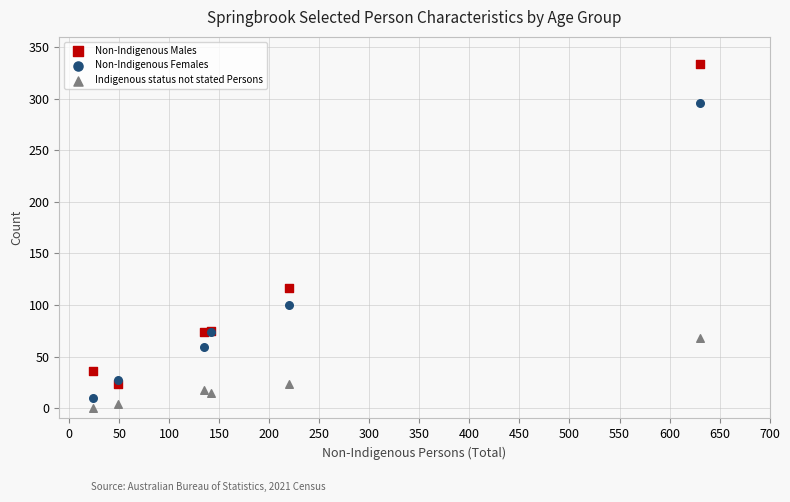

Which series has the largest Y range (max minus min)?

Non-Indigenous Males